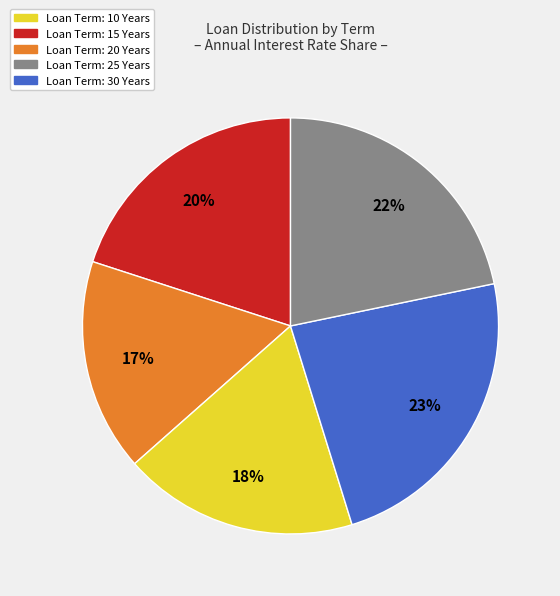

How many segments does this pie chart have?

5